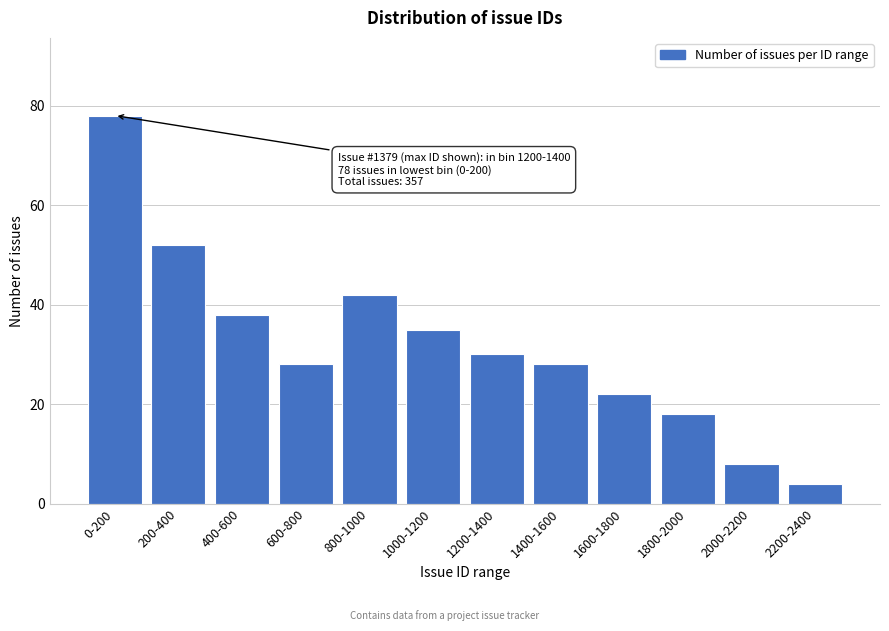

Reading left to right, list all the values displayed in this chart.

0-200=78	200-400=52	400-600=38	600-800=28	800-1000=42	1000-1200=35	1200-1400=30	1400-1600=28	1600-1800=22	1800-2000=18	2000-2200=8	2200-2400=4